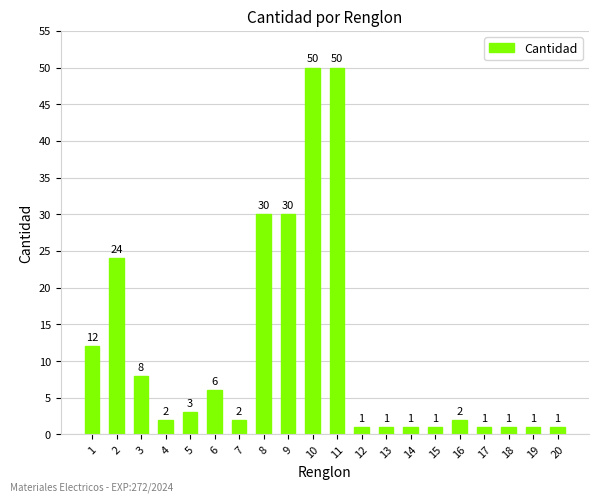

What is the value of the 4th bar from the left?

2